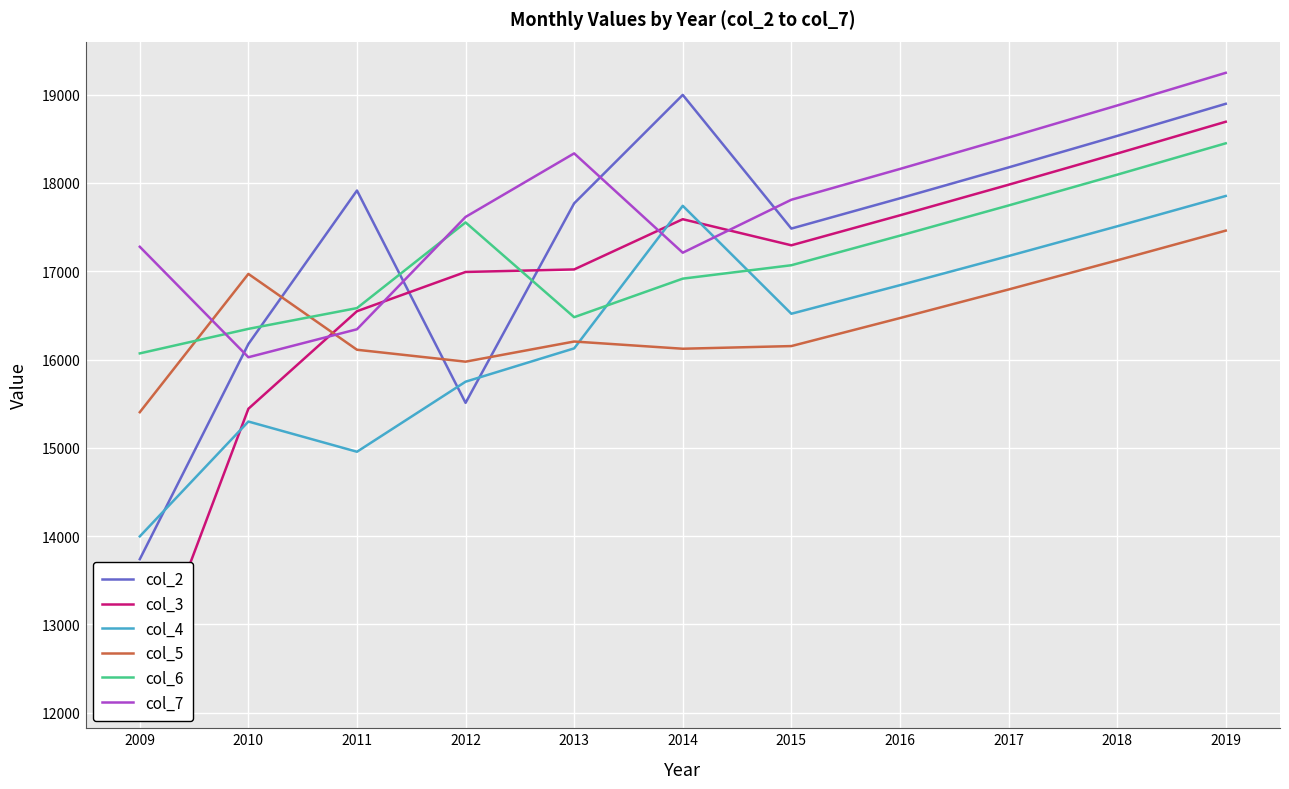

At which category does col_6 reach its first local valley?

2013